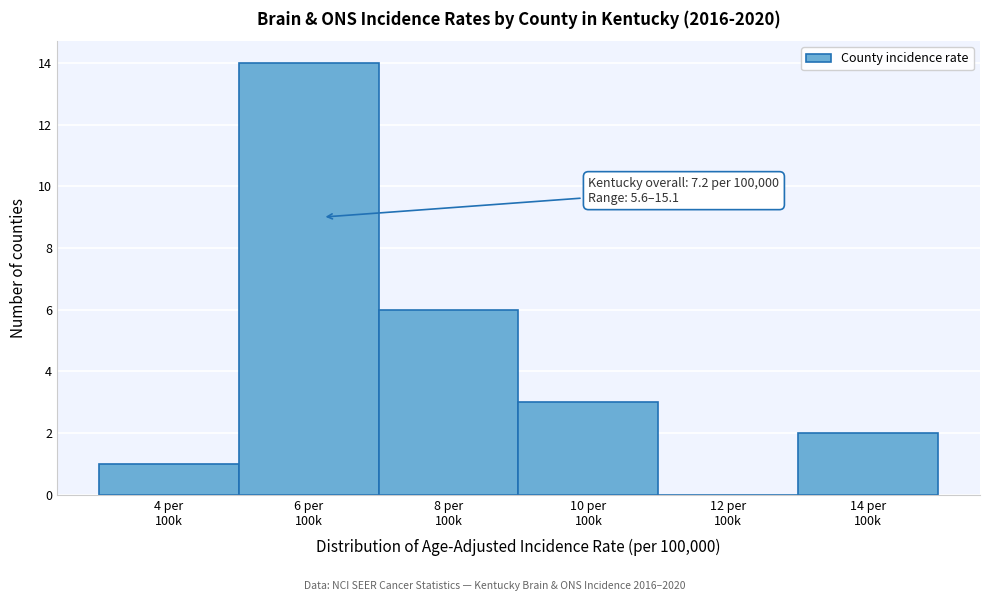

What is the sum of all values?

26